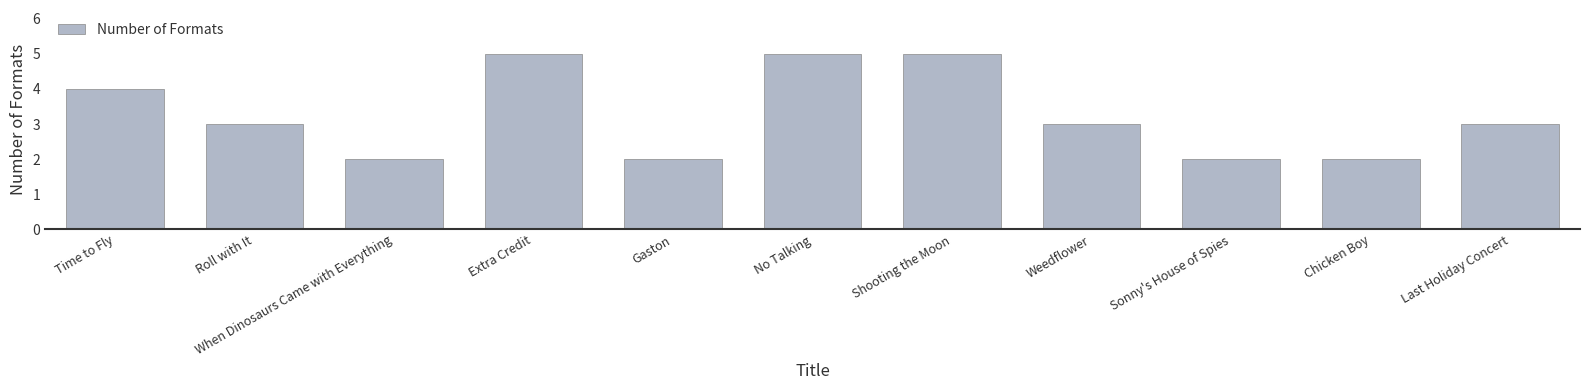

Read the value at No Talking.

5